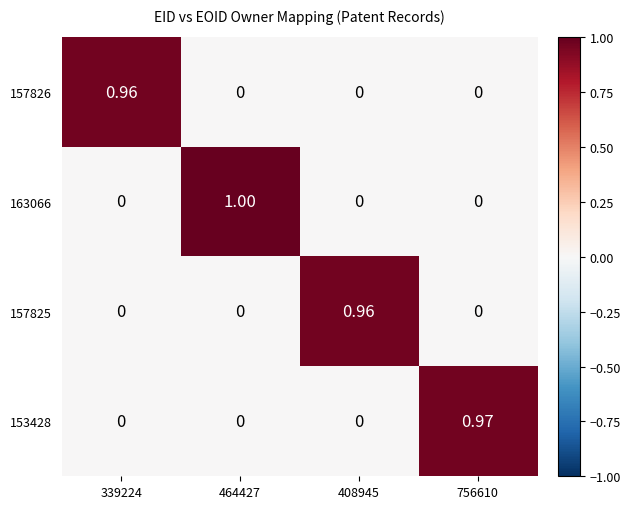

Reading right to left, transcribe all the data shown in this chart.

157826: 756610=0.0	408945=0.0	464427=0.0	339224=1.0
163066: 756610=0.0	408945=0.0	464427=1.0	339224=0.0
157825: 756610=0.0	408945=1.0	464427=0.0	339224=0.0
153428: 756610=1.0	408945=0.0	464427=0.0	339224=0.0